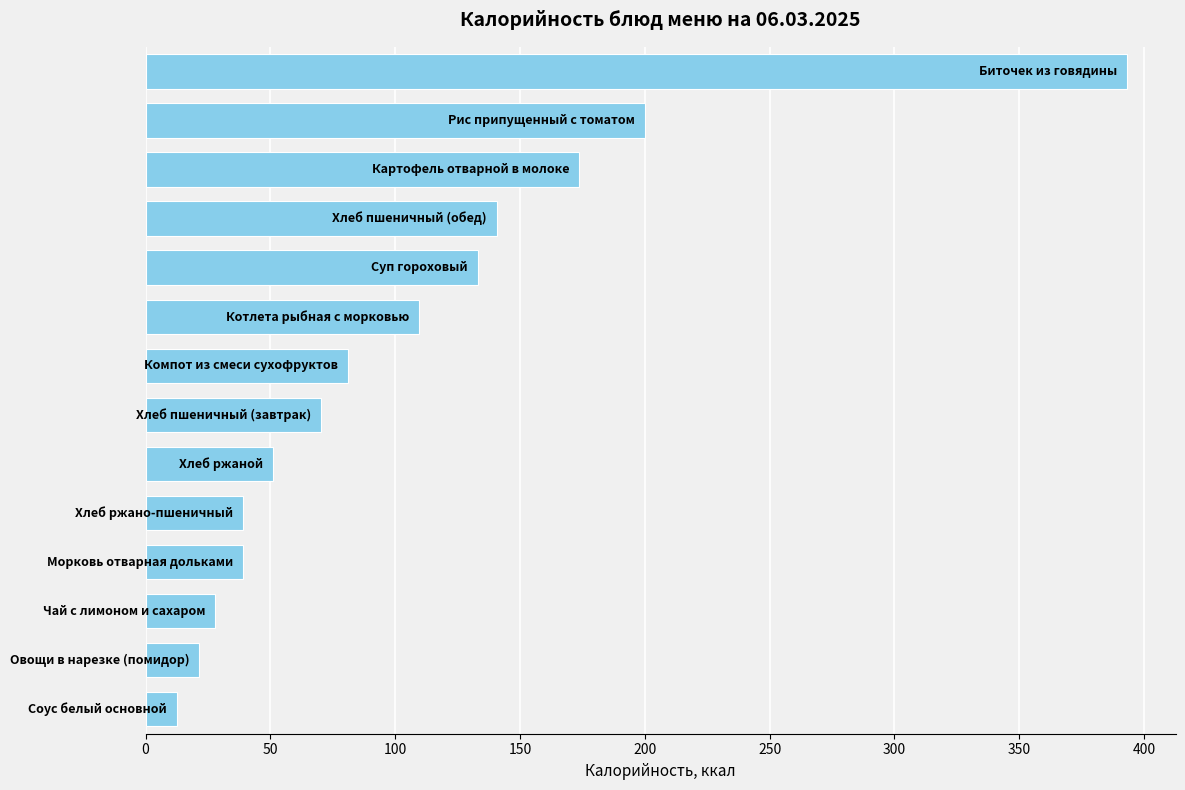

What is the difference between the maximum and second lowest values?

371.4